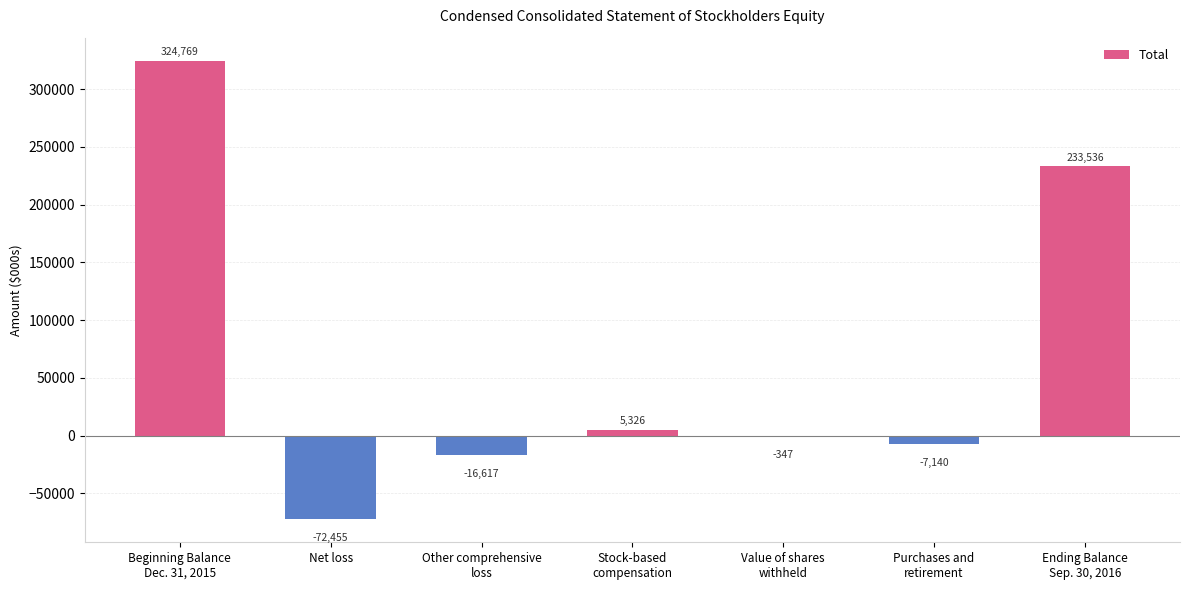

Reading right to left, list all the values displayed in this chart.

233536	-7140	-347	5326	-16617	-72455	324769